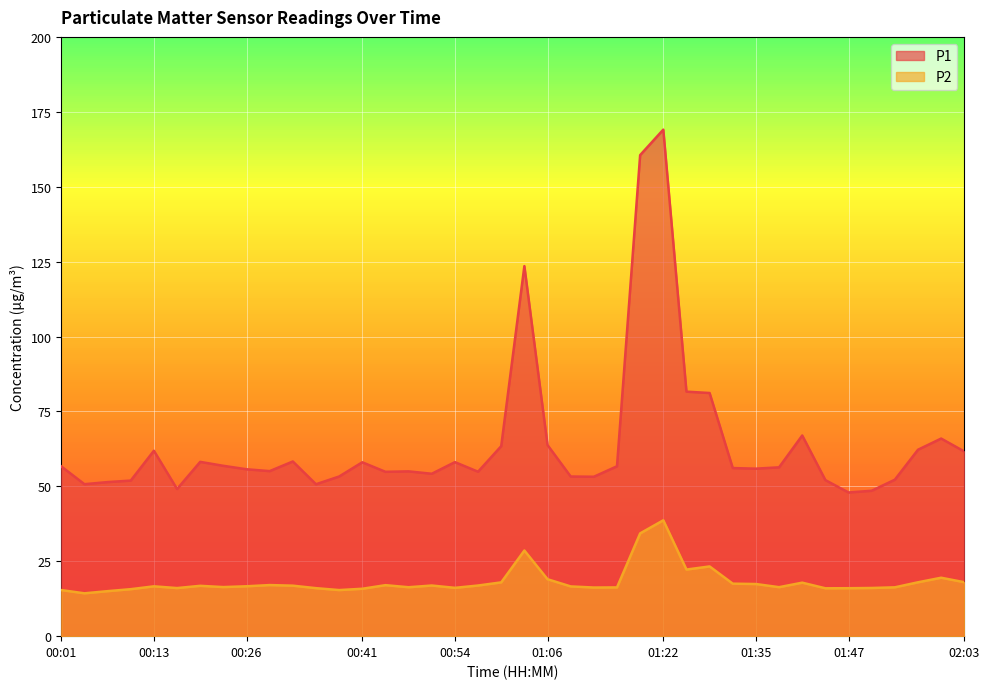

True or false: P1 has more than 0 points higher than both neighbors.

True